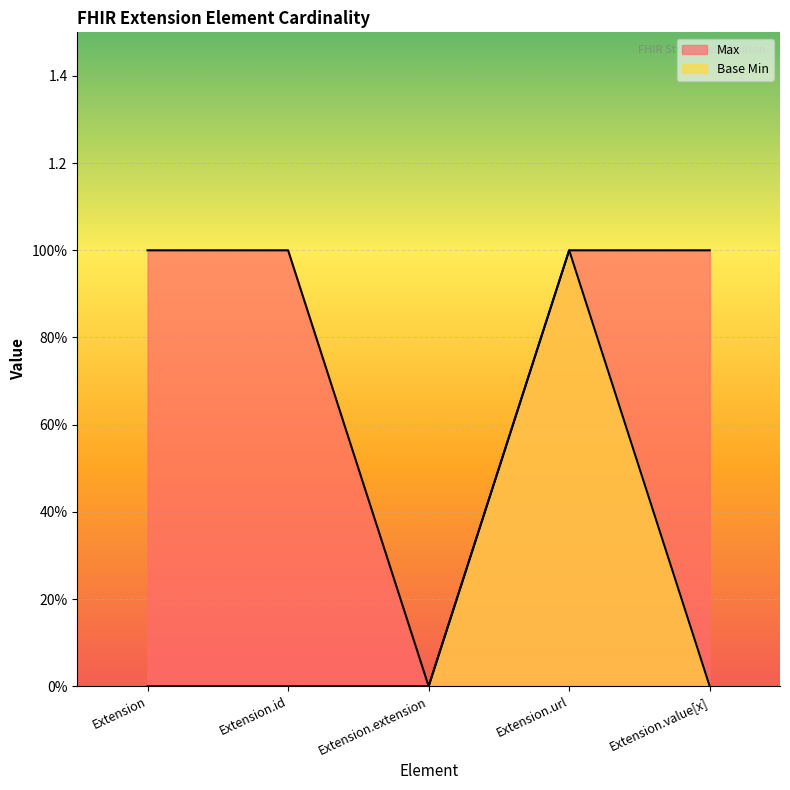

Is the value of Max at Extension.extension greater than the value of Base Min at Extension?

No